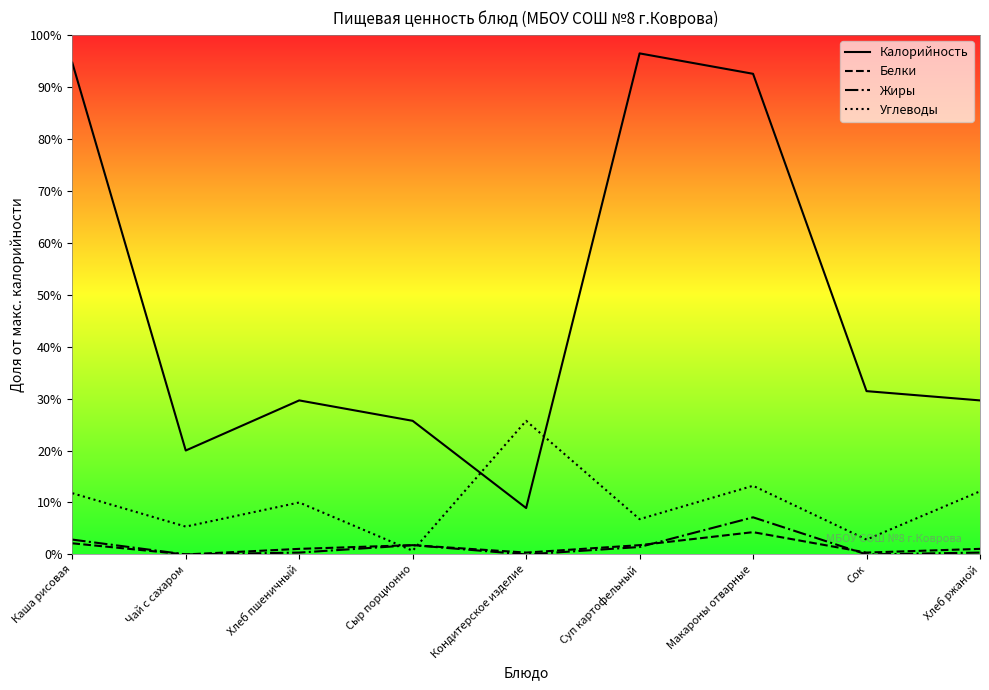

At how many categories does at least one series exceed 64?

8